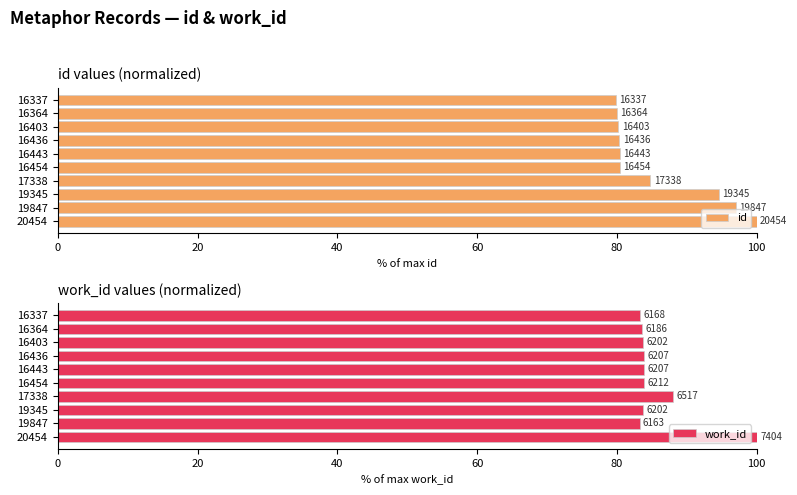

What is the sum of all id values?

857.6